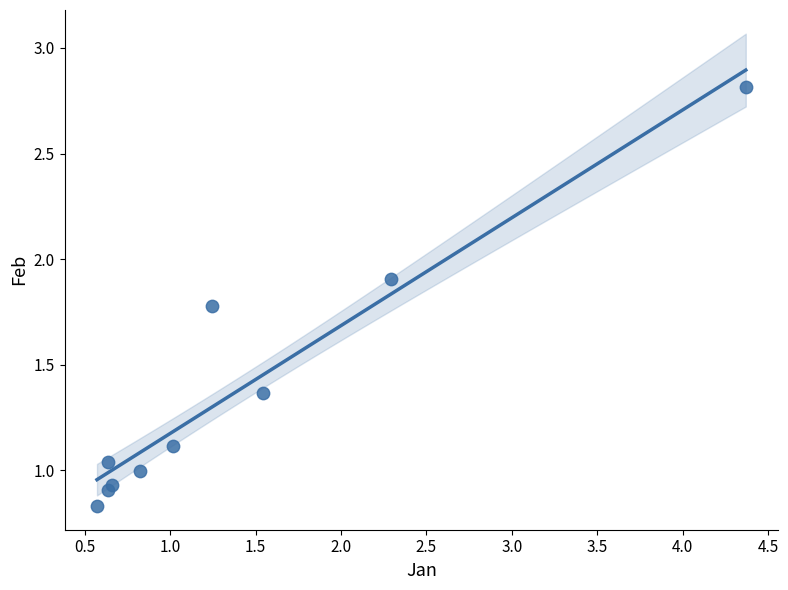

What is the range of Y values (max minus min)?

2.0